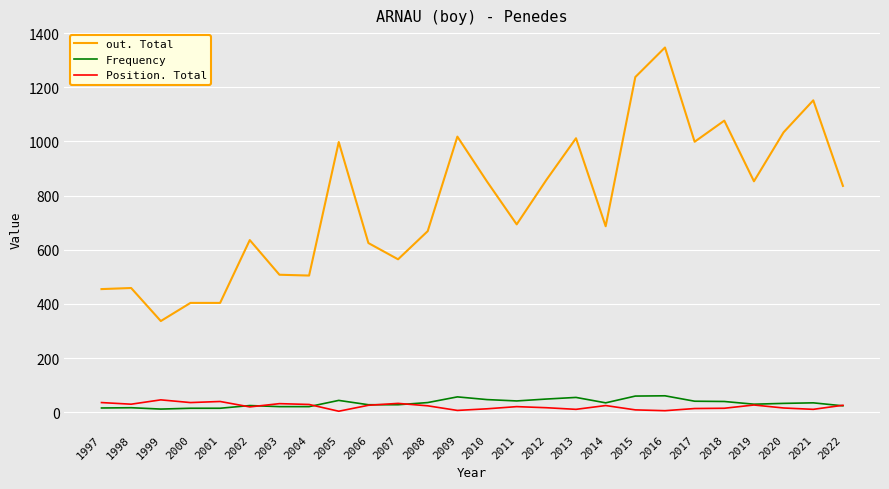

What is the difference between the Frequency values at 2018 and 1999?

28